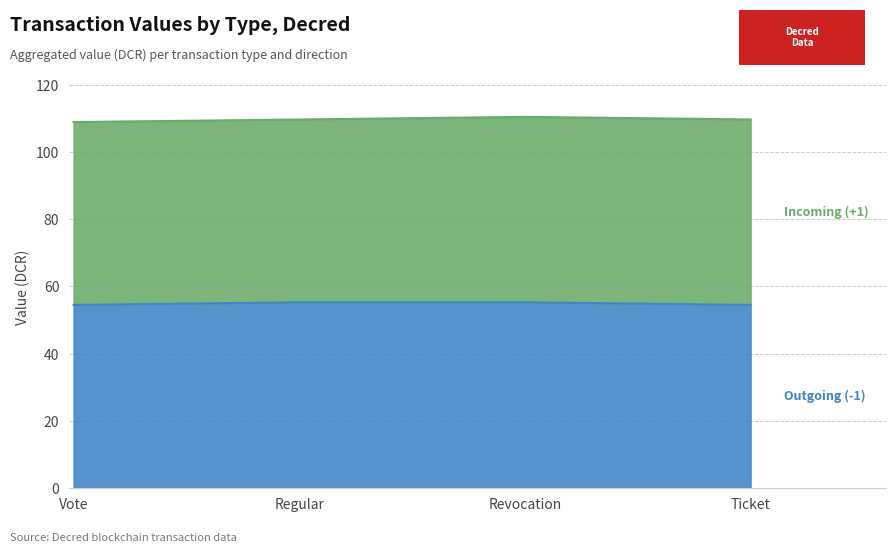

At which label is the value closest to 54?

Vote